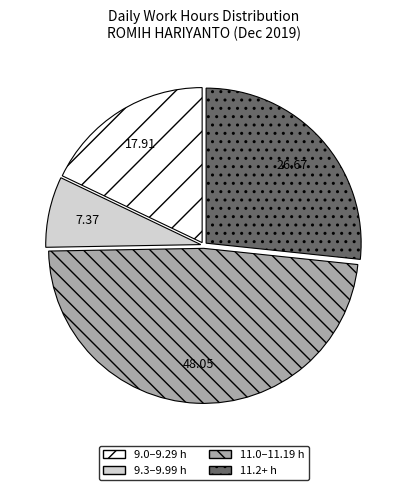

Is there a majority slice in this chart?

No